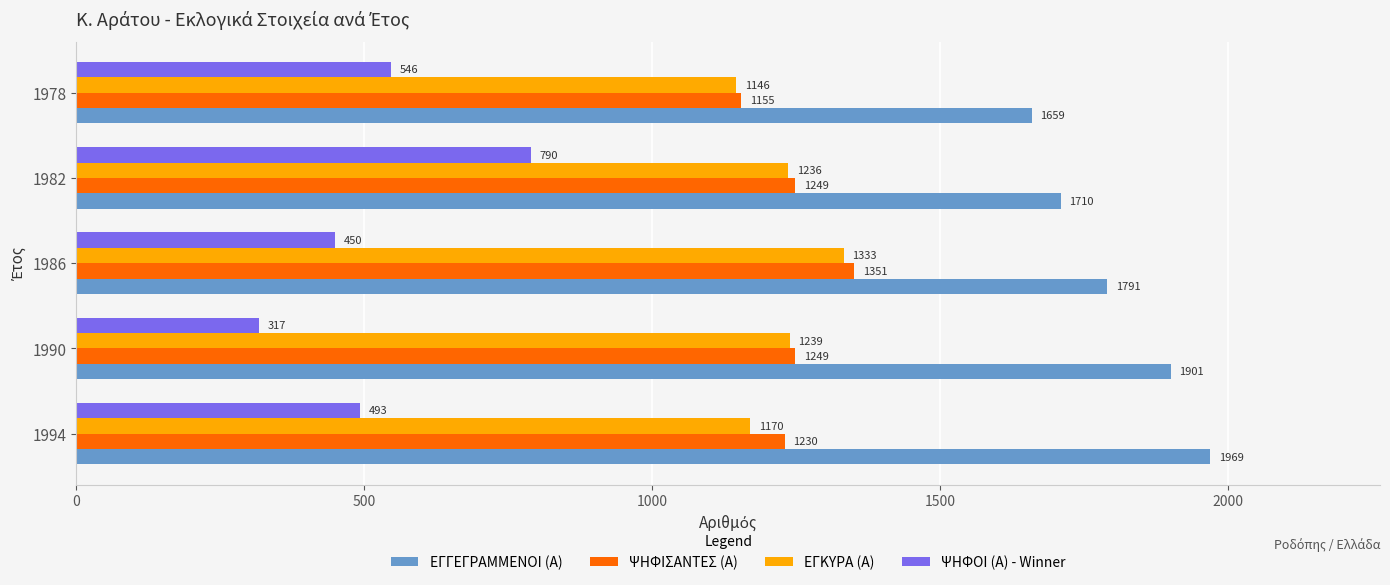

Which series has the widest spread of values?

ΨΗΦΟΙ (Α) - Winner